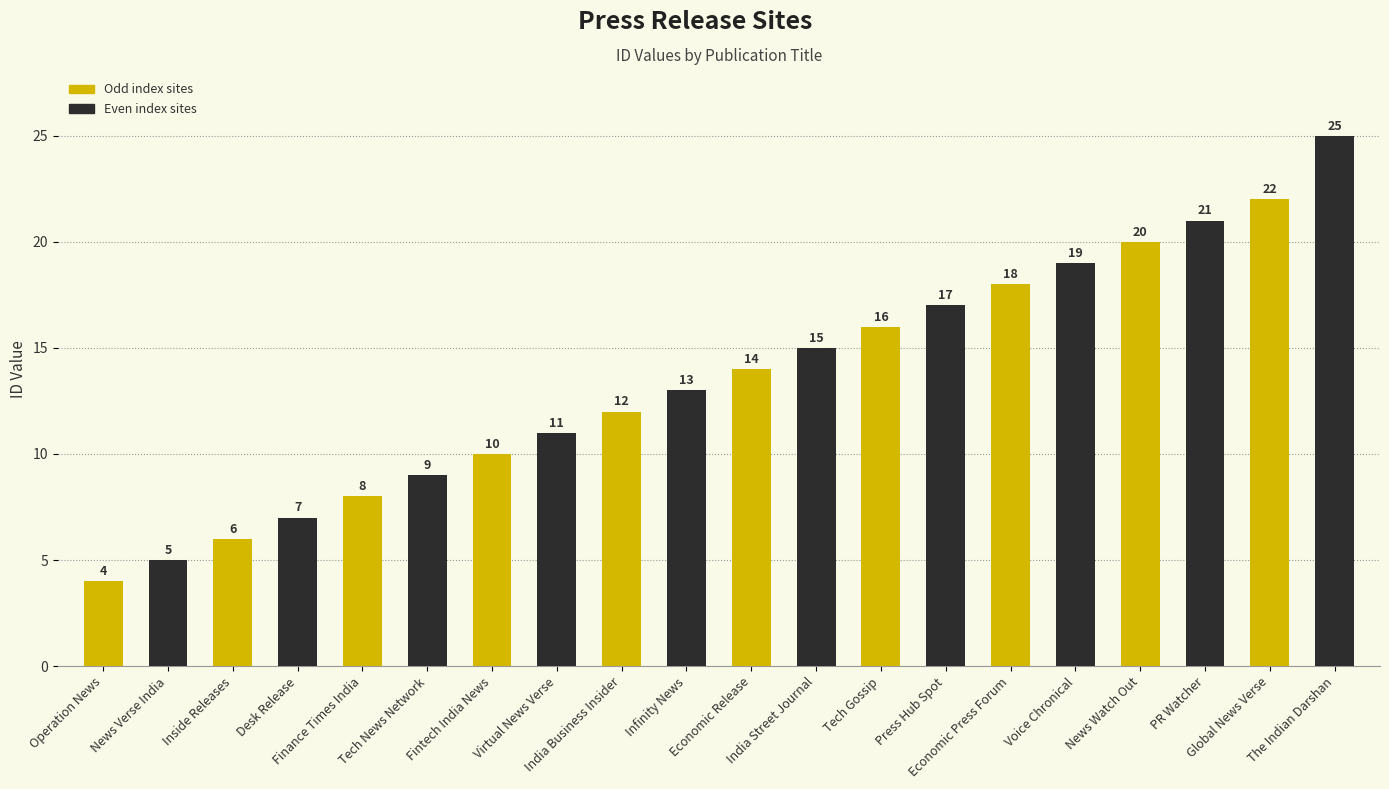

Reading left to right, extract all data points from this chart.

4	5	6	7	8	9	10	11	12	13	14	15	16	17	18	19	20	21	22	25